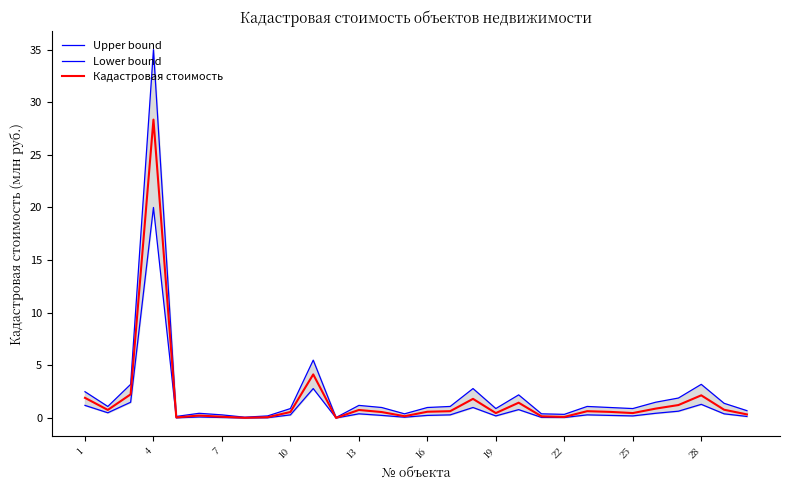

At which label does Кадастровая стоимость reach its peak?

4